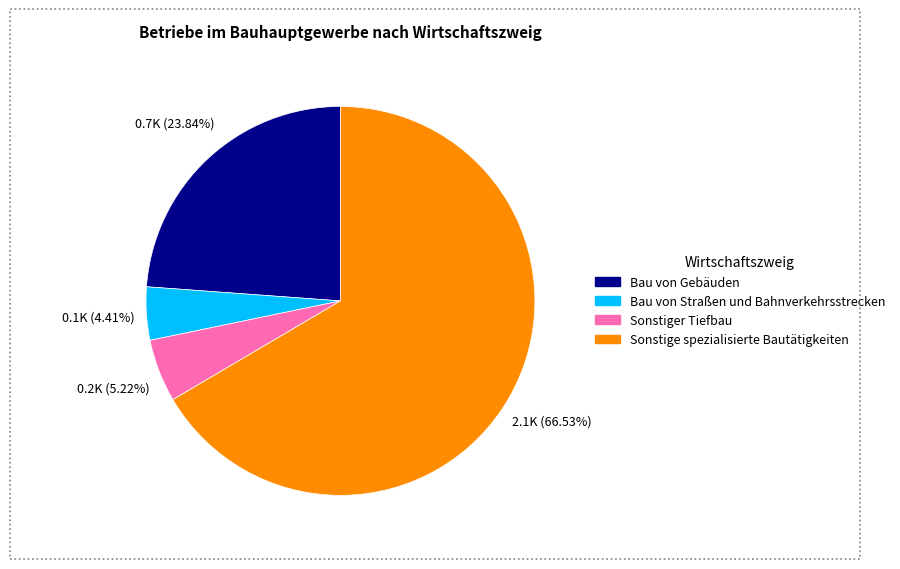

Which slice represents more than half of the pie?

Sonstige spezialisierte Bautätigkeiten